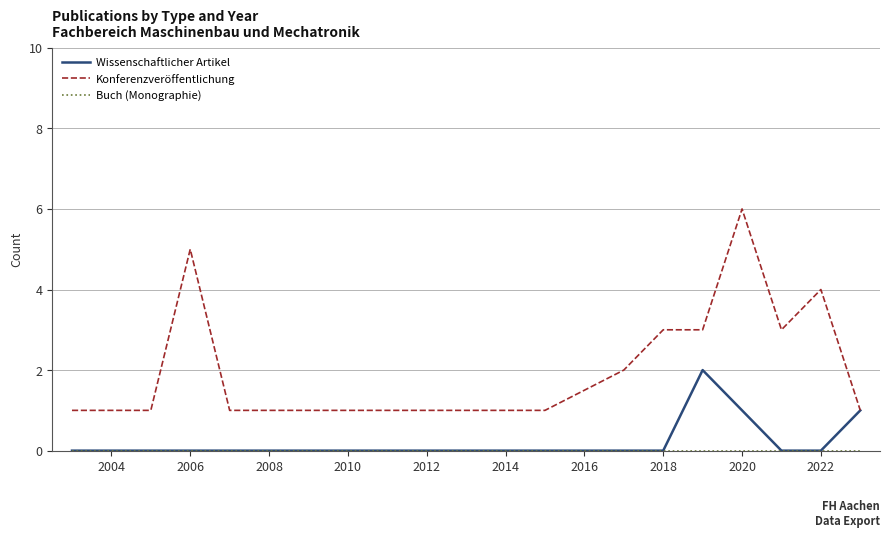

Does the chart display data point markers on the line(s)?

No